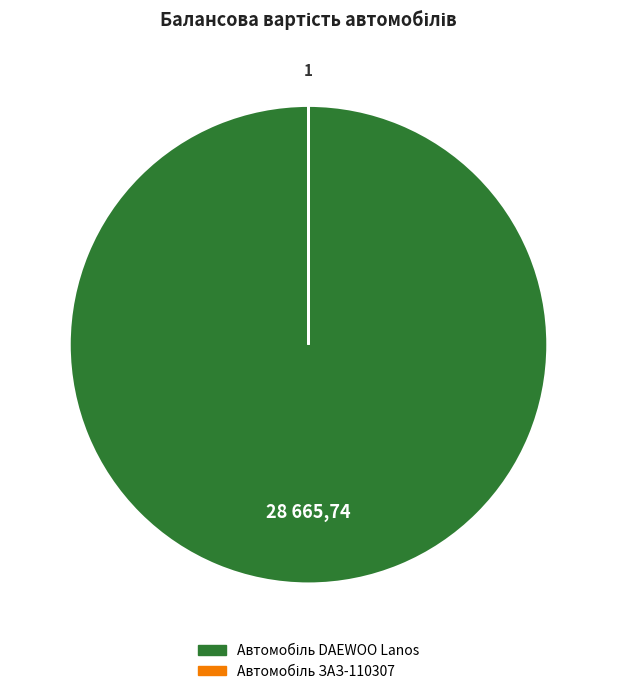

Does any single category account for the majority?

Yes